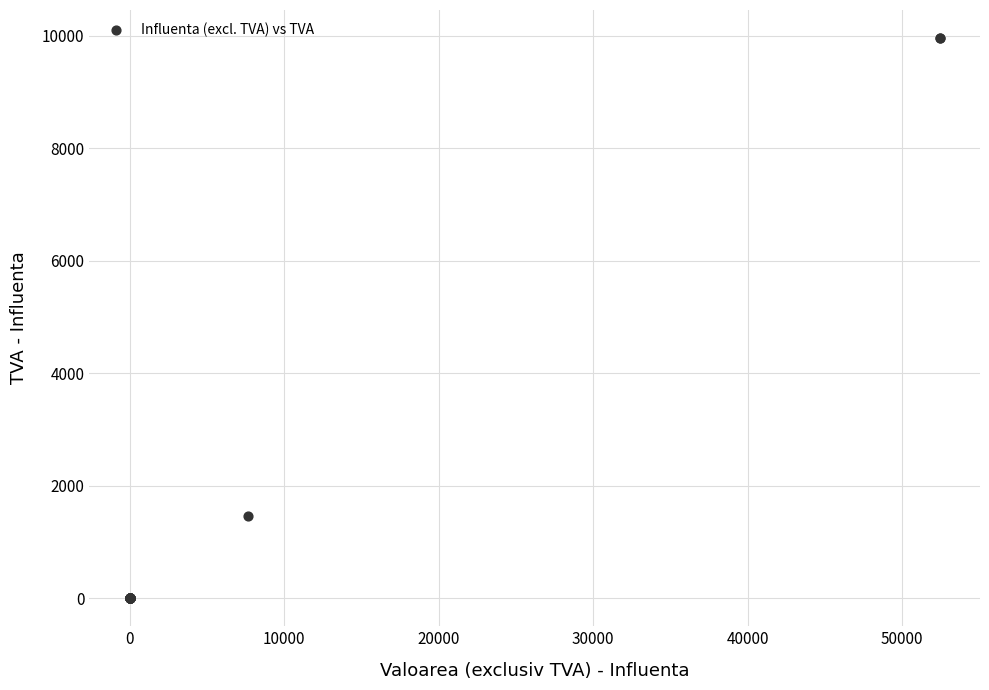

What Y value in the scatter plot is closest to 4979?

1454.5